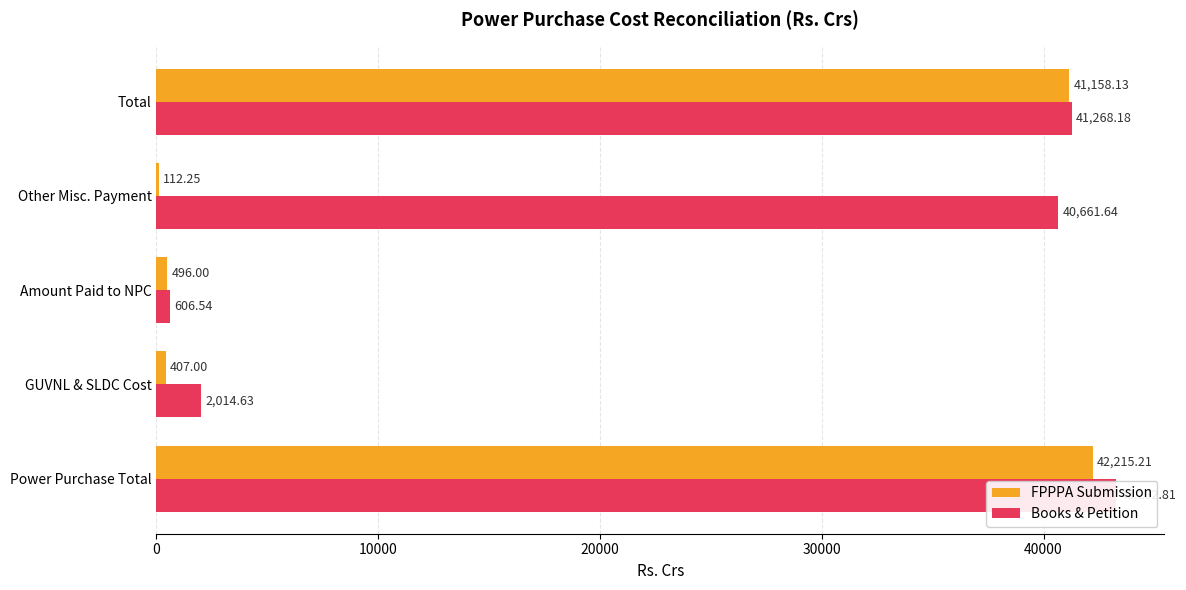

What is the smallest value displayed?

112.2